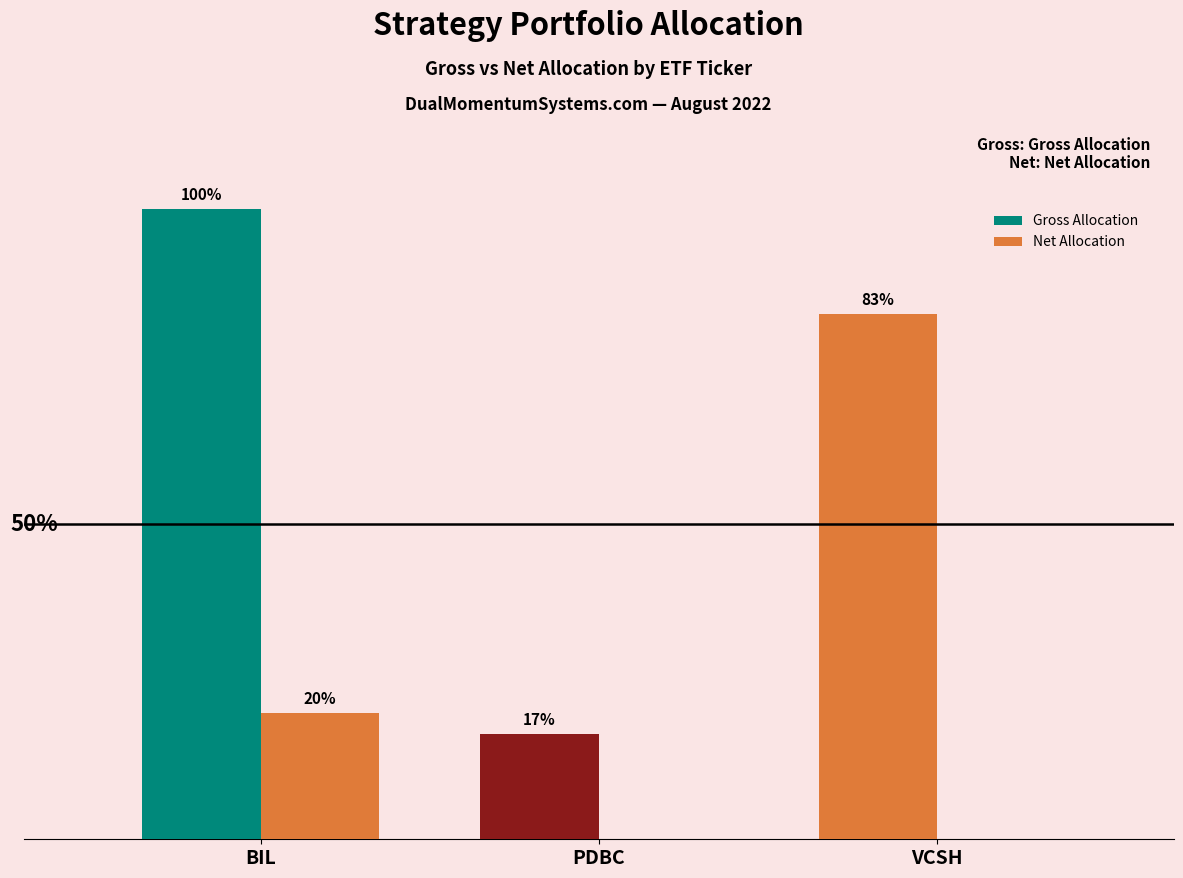

What is the difference between the highest and lowest values at VCSH?

0.8